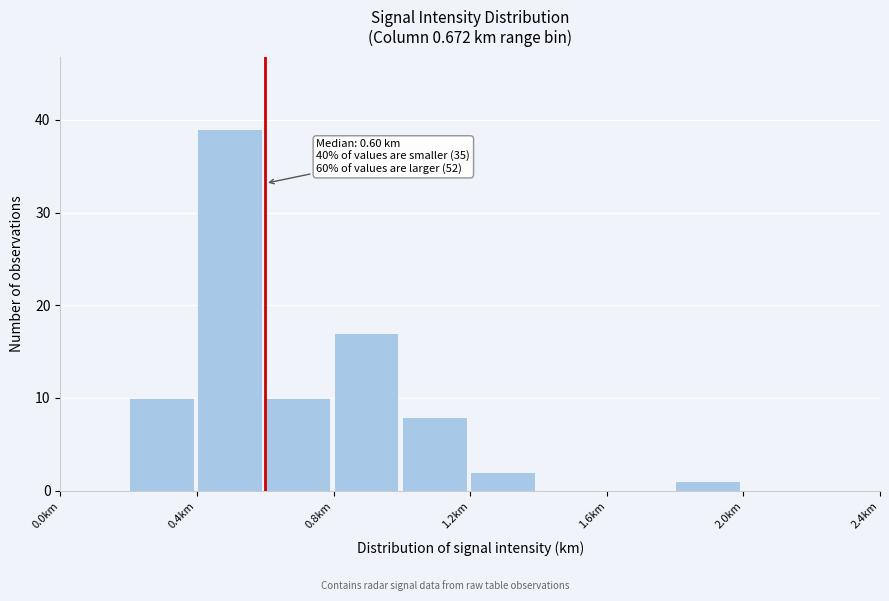

Over which range of the x-axis is the bar tallest?

0.4 to 0.6